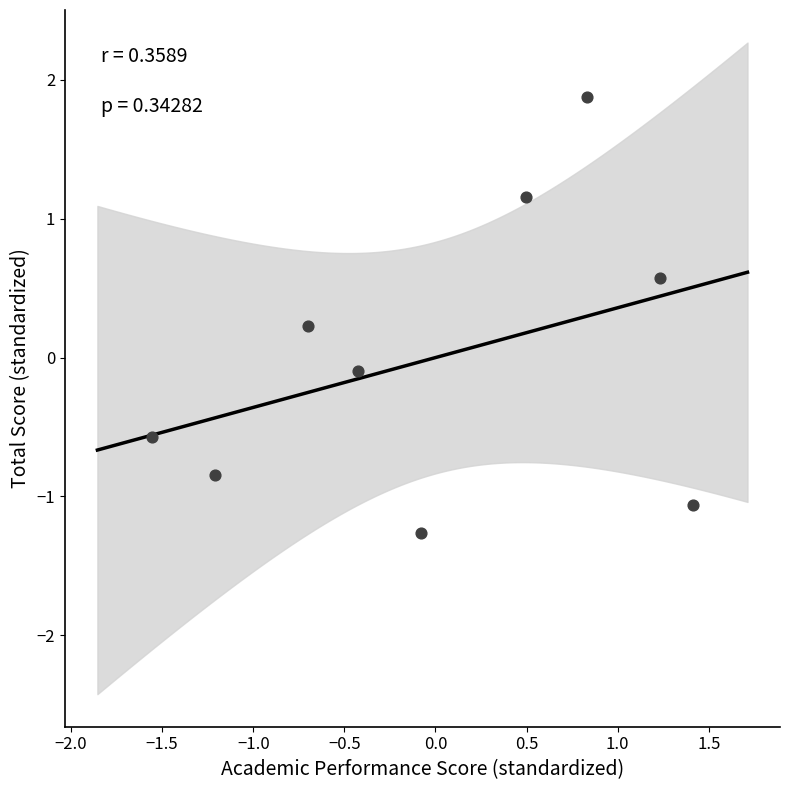

List the coordinates of all points as (Y, X) pairs, reading left to right.

(-0.6, -1.6)  (-0.8, -1.2)  (0.2, -0.7)  (-0.1, -0.4)  (-1.3, -0.1)  (1.2, 0.5)  (1.9, 0.8)  (0.6, 1.2)  (-1.1, 1.4)